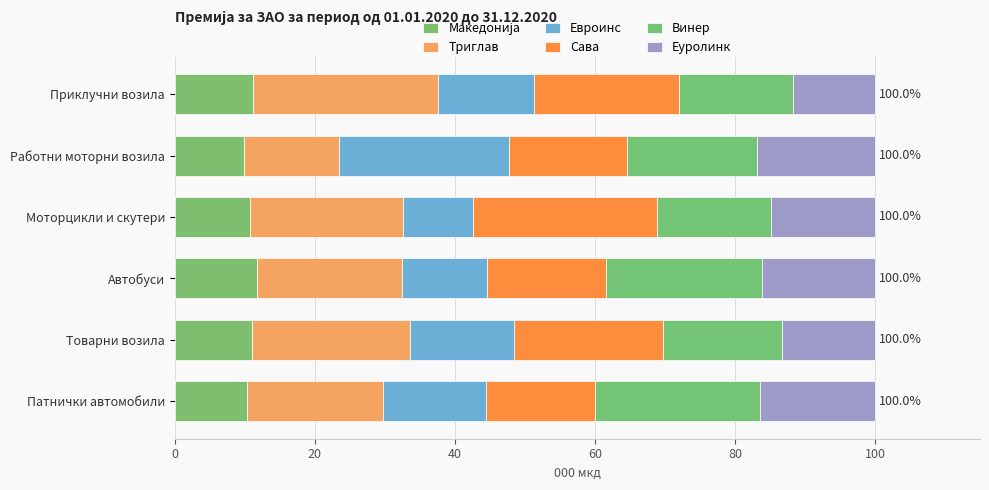

What is the difference between the second highest and minimum values in the Евроинс series?

4.7